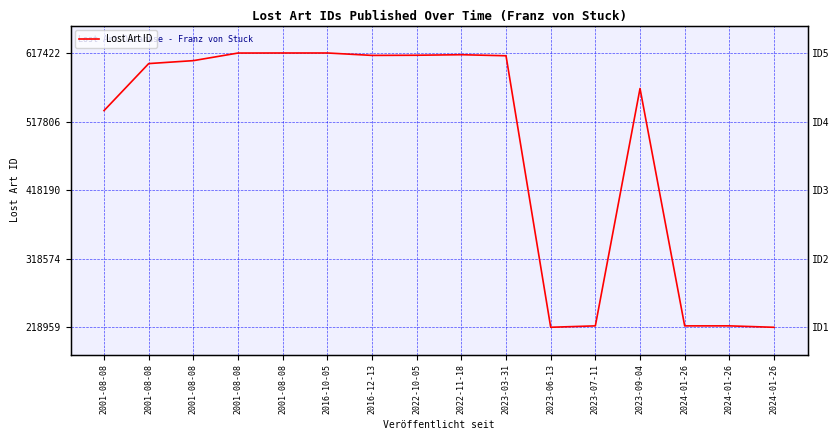

What is the difference between the values at 2023-09-04 and 2022-11-18?

0.1